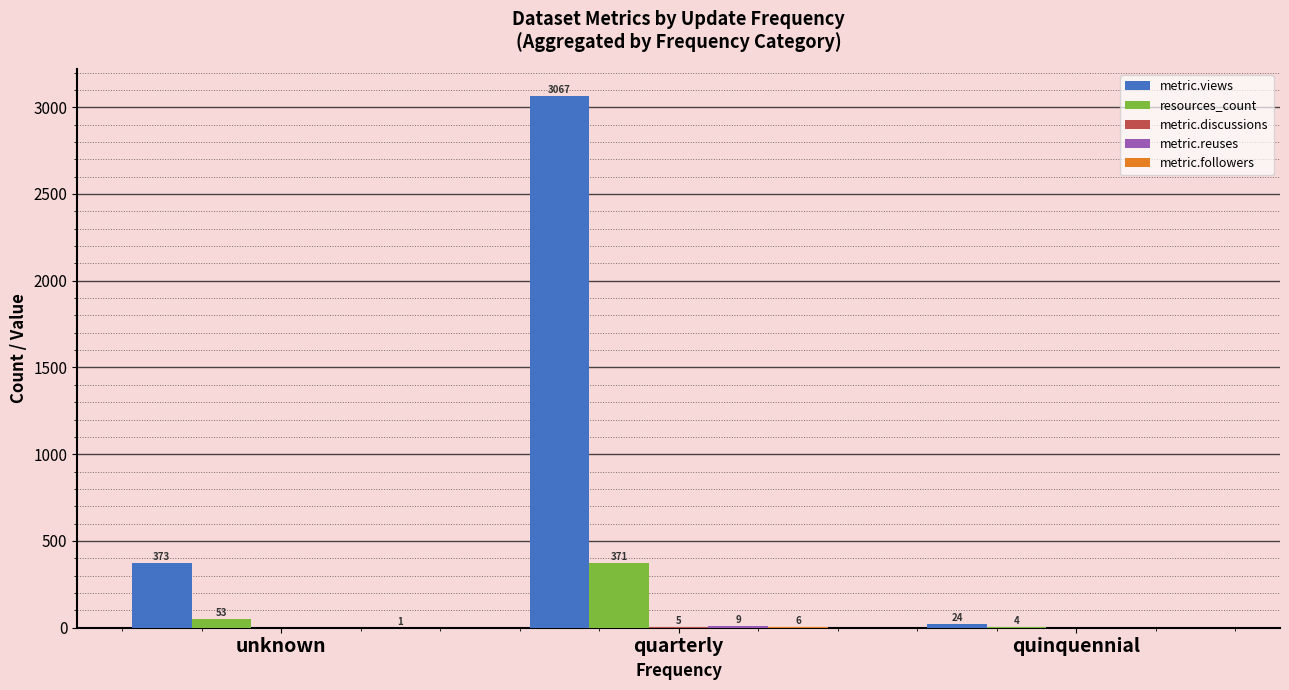

True or false: resources_count has a value of 371 at quarterly.

True